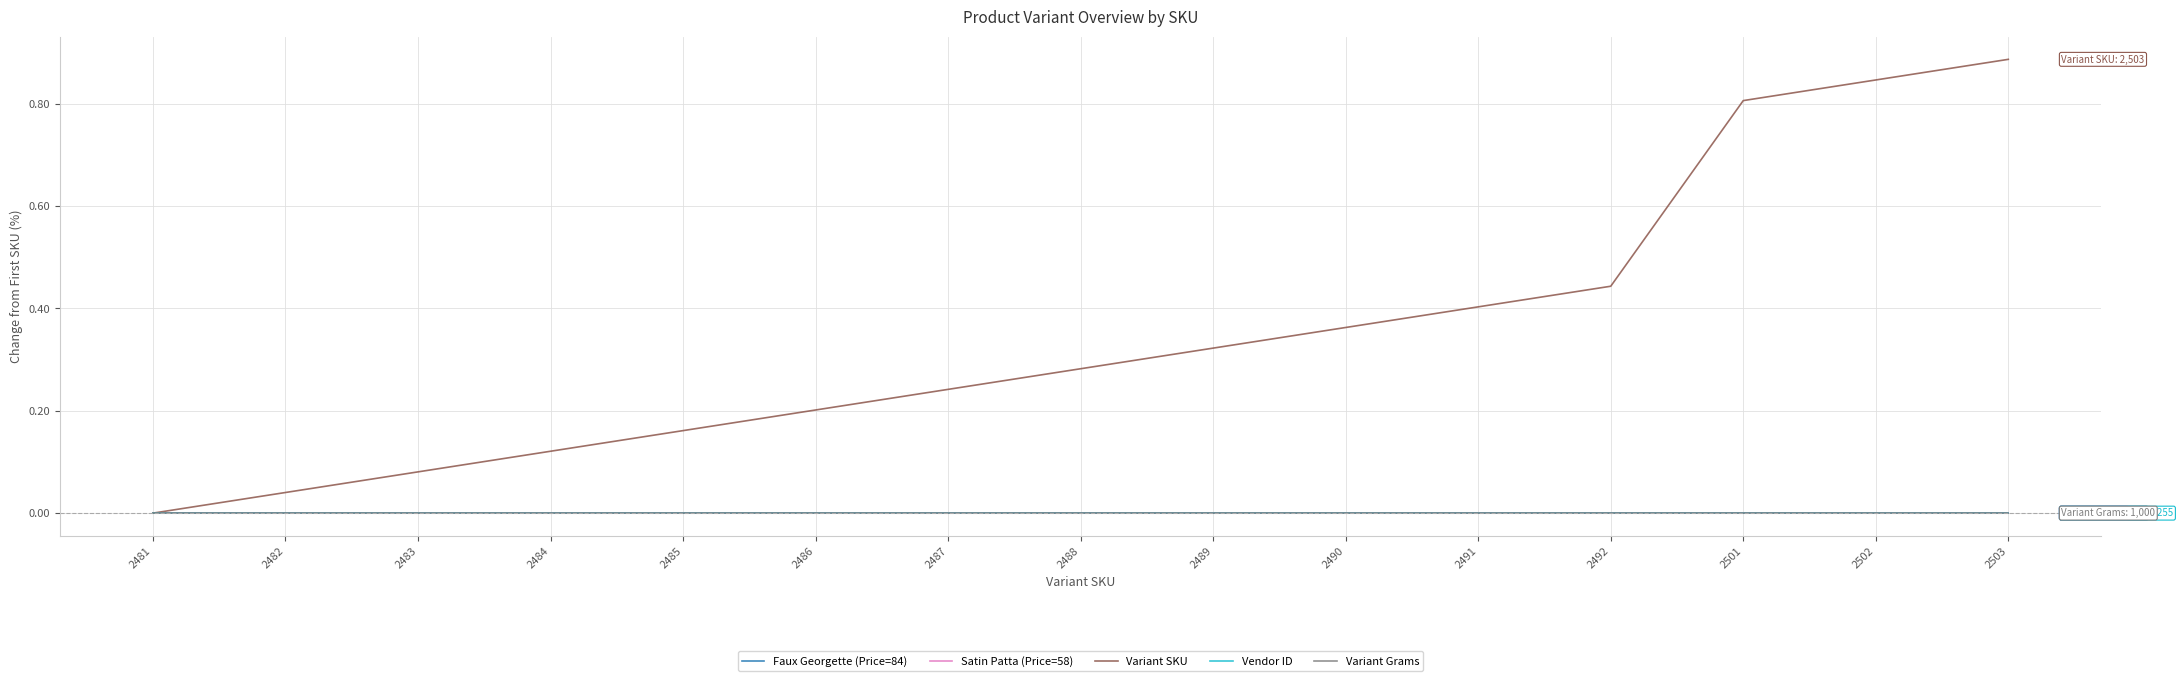

Does the chart have visible grid lines?

Yes